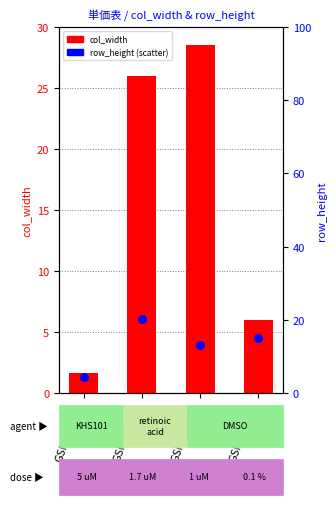

Which series has the largest Y range (max minus min)?

col_width